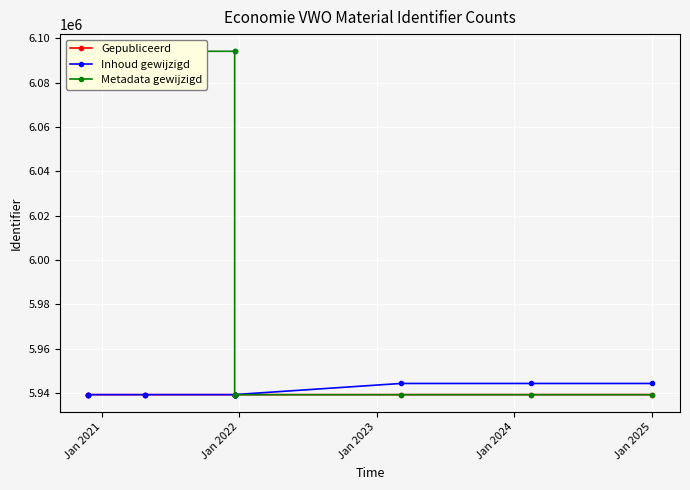

How many lines are shown in the chart?

3